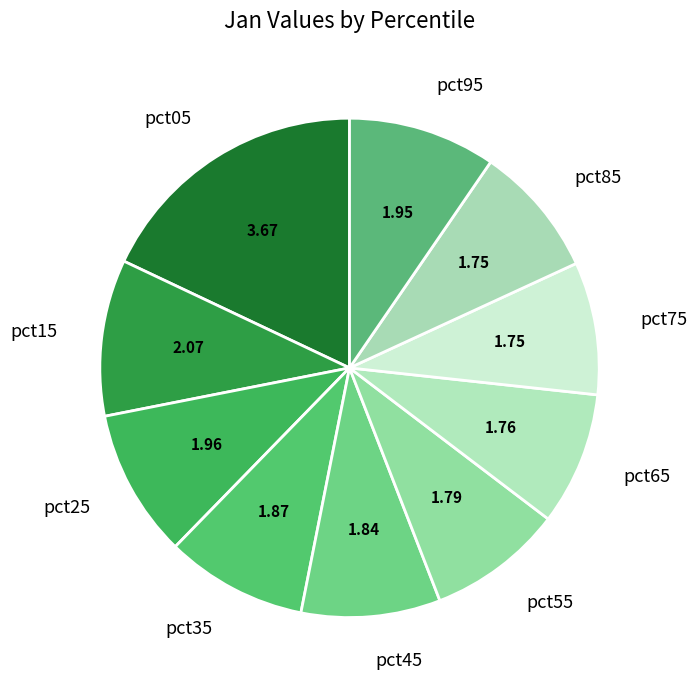

What is the ratio of the value at pct05 to the value at pct15?

1.8